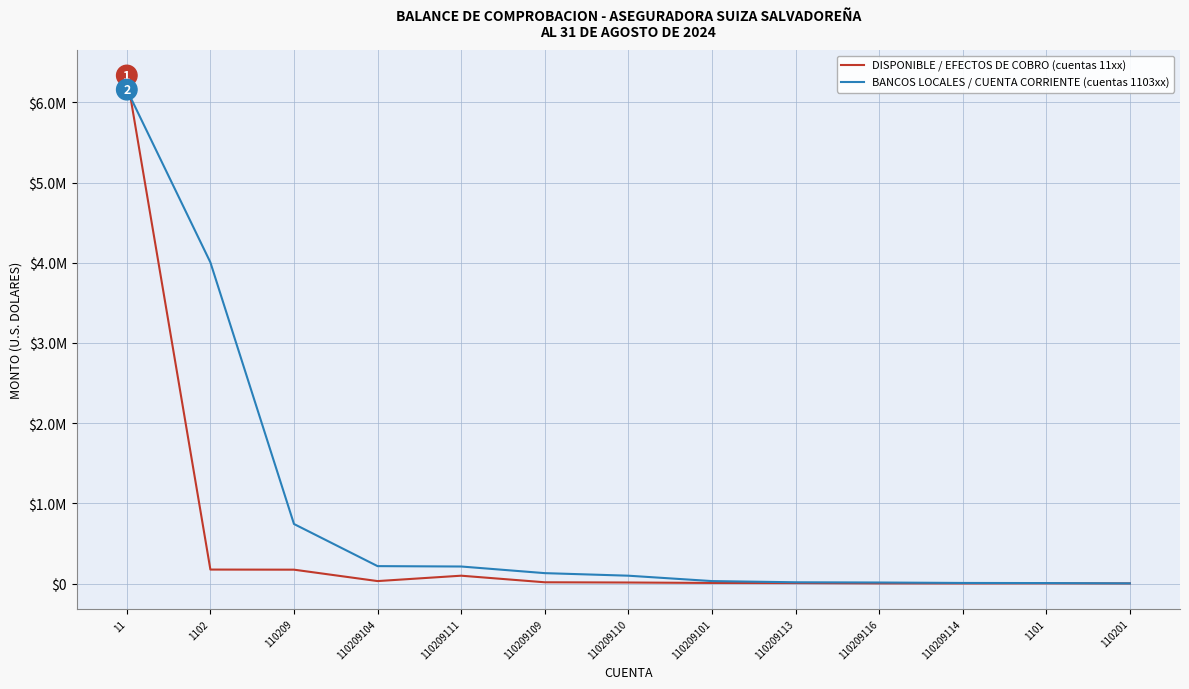

At which category is the sum across all series the highest?

11